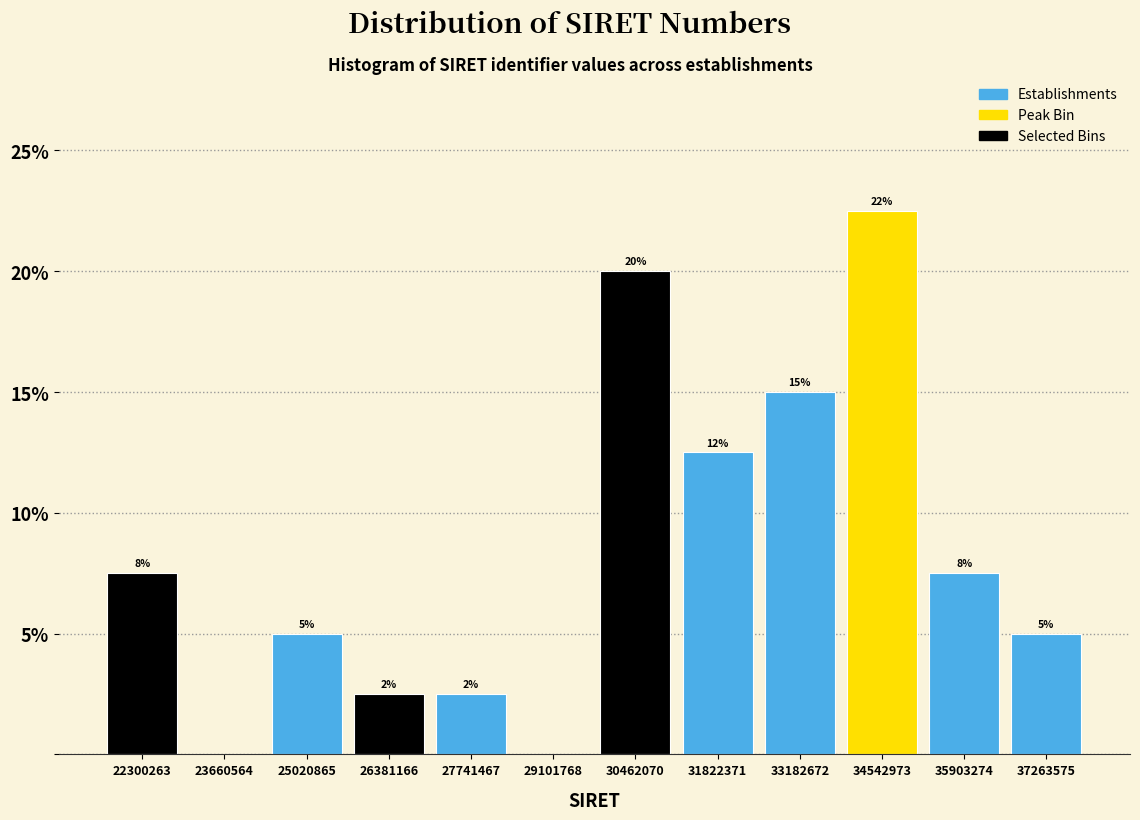

Are the bars horizontal?

No